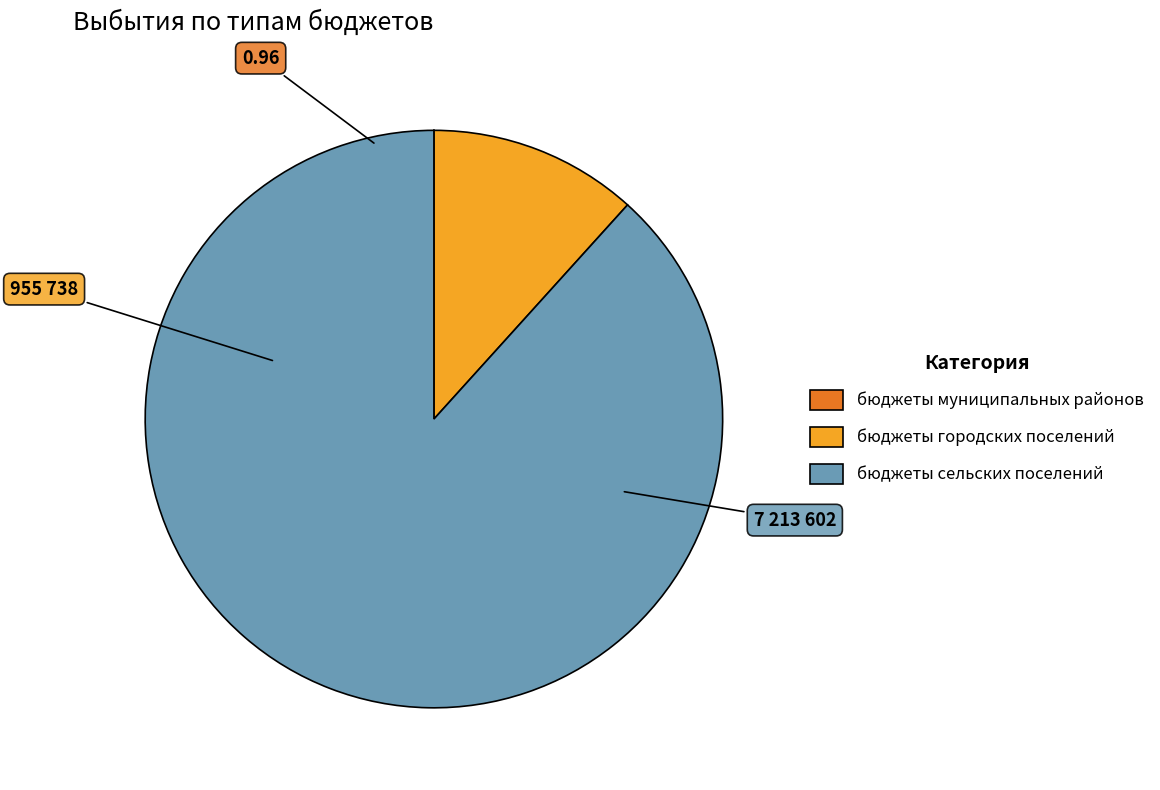

What is the largest slice in the pie chart?

бюджеты сельских поселений